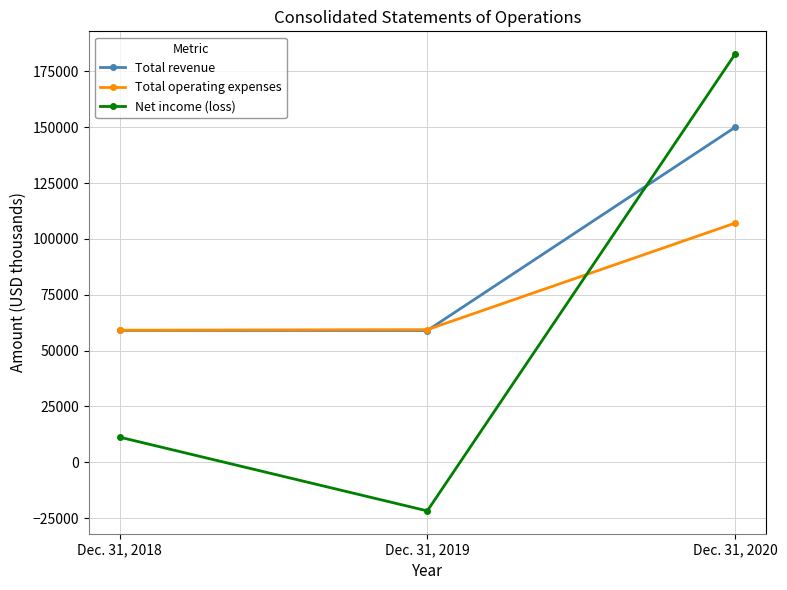

The value of Net income (loss) at Dec. 31, 2019 is -29521. True or false?

False